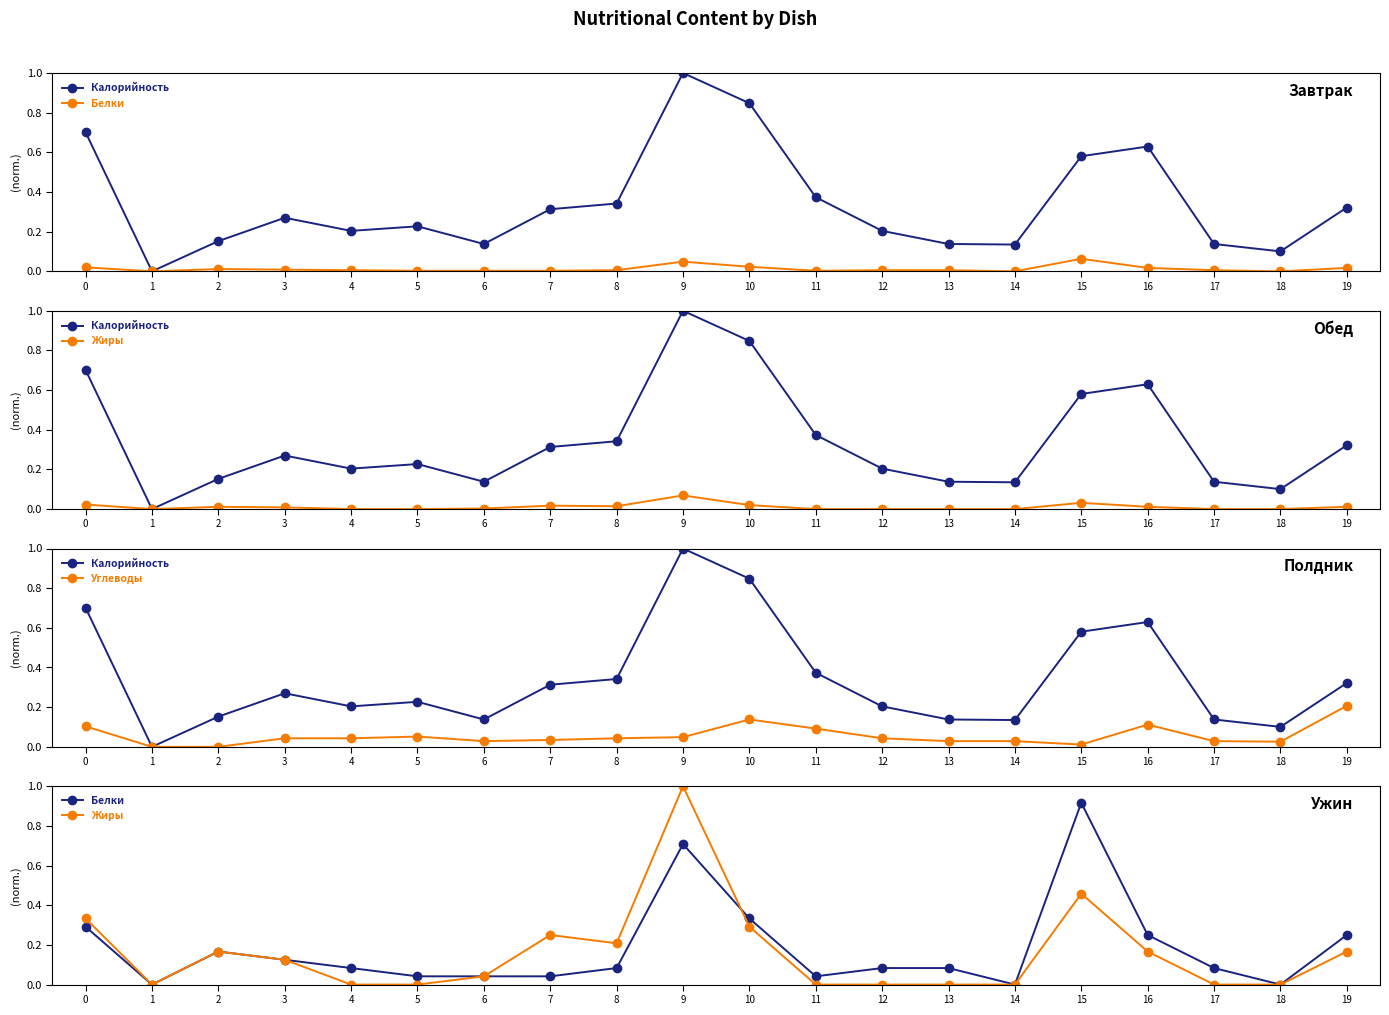

True or false: Жиры and Калорийность cross at least once.

True